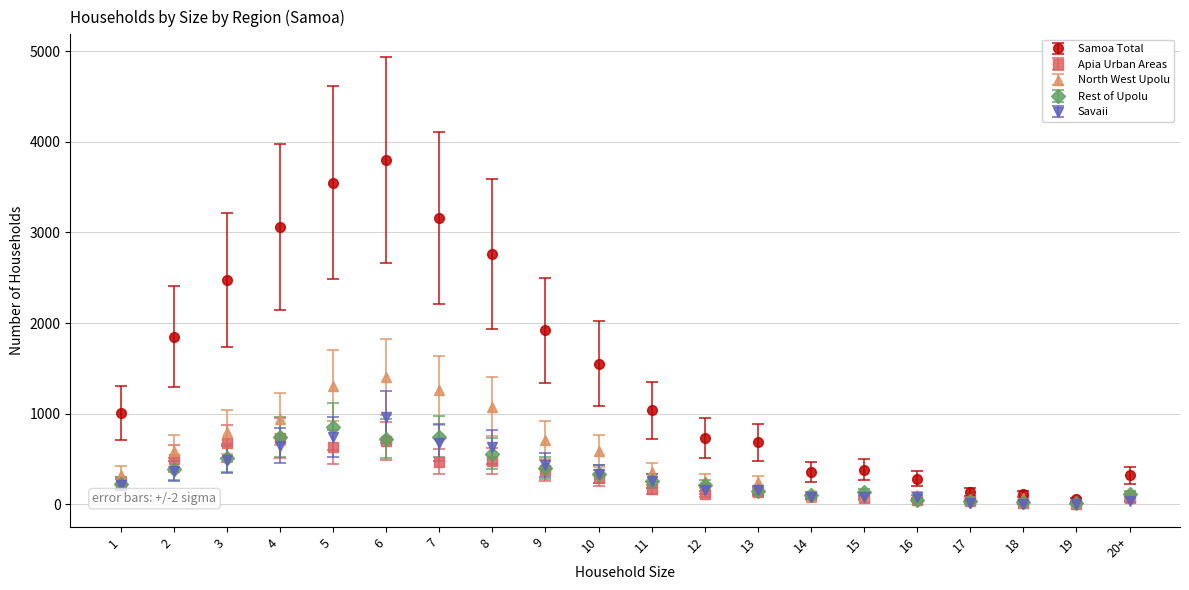

Which series has the largest range (max minus min)?

Samoa Total